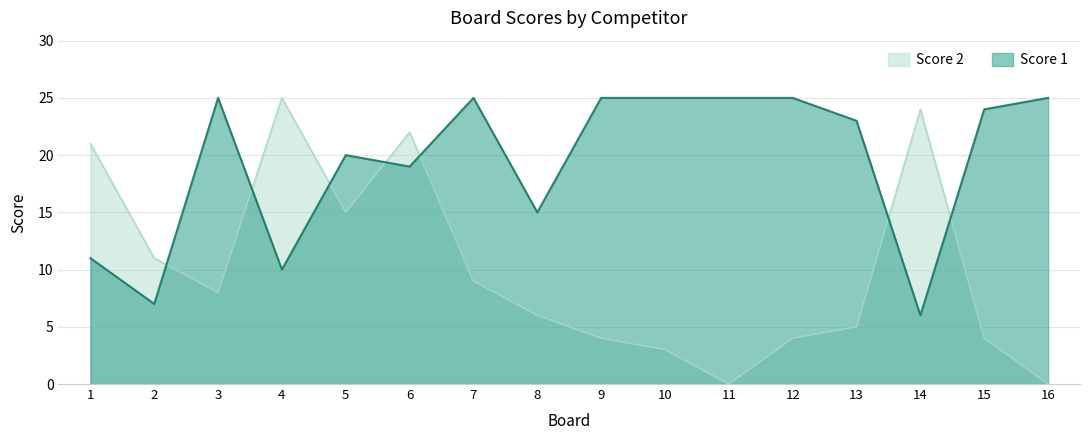

What is the difference between the Score 1 values at 12 and 15?

1